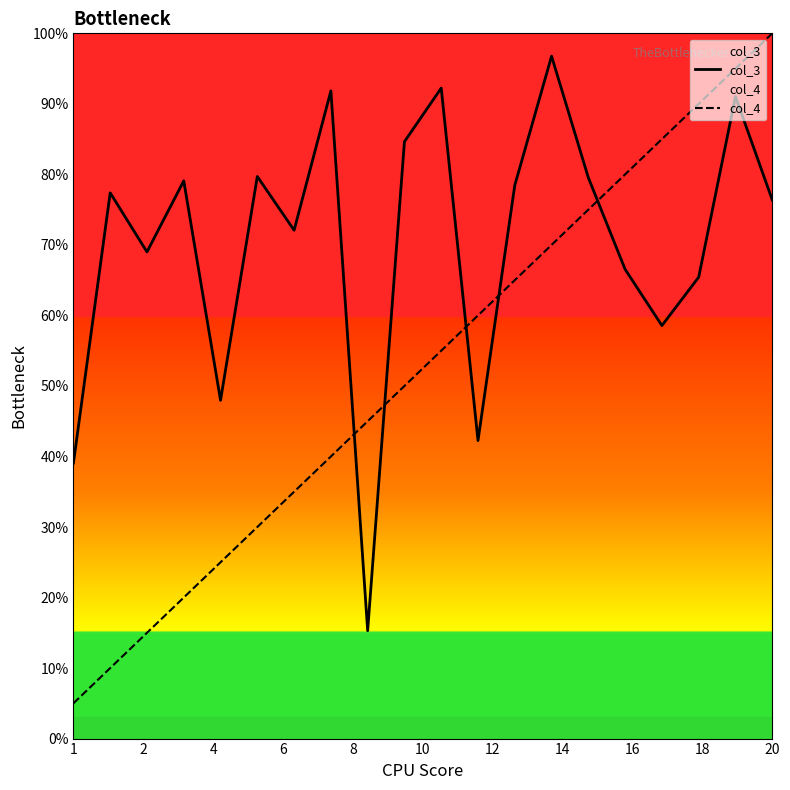

What is the label of the 15th point from the left?

14